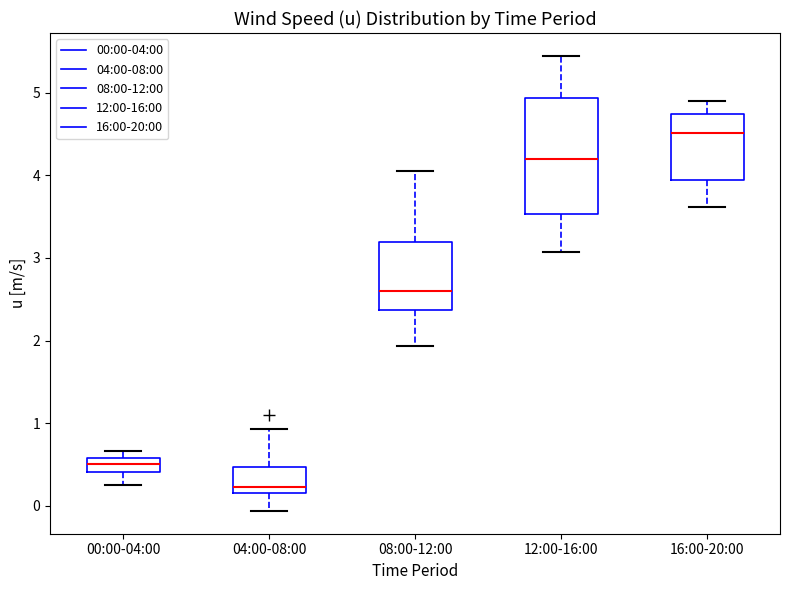

Where does the upper whisker of the box for 12:00-16:00 end on the y-axis? The values are not printed on the chart, so give them approximately, as read against the axis.

5.4